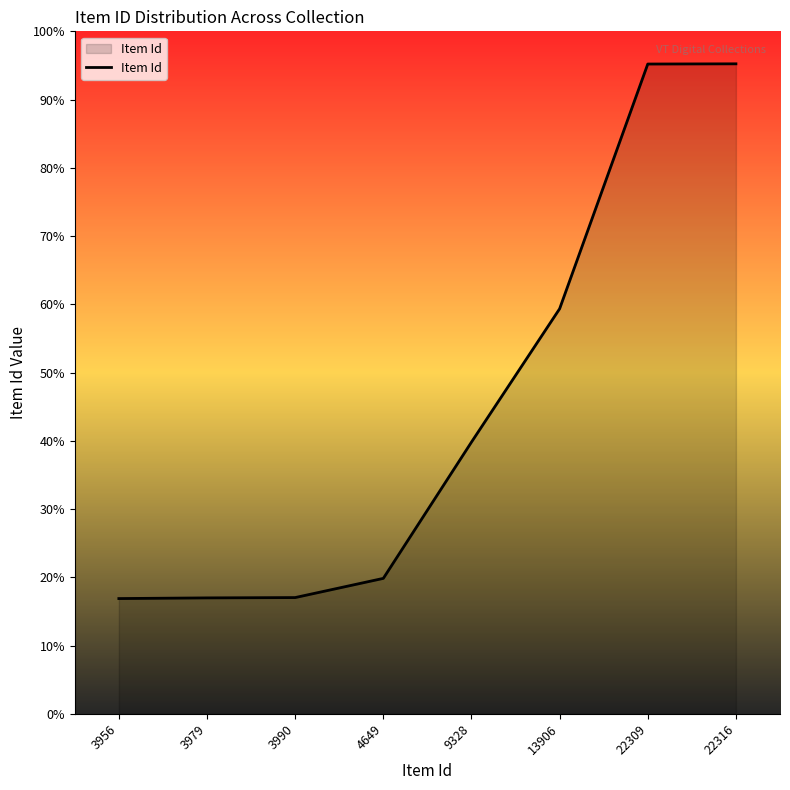

What is the average value?

10554